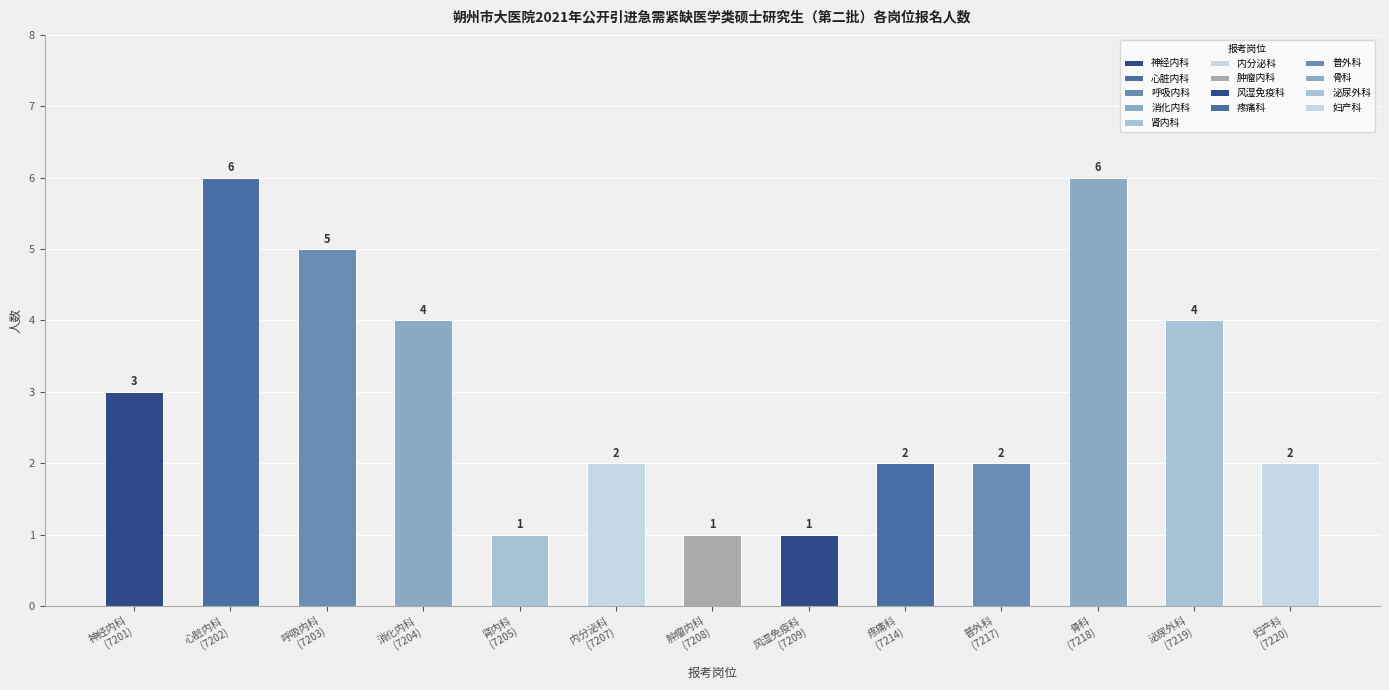

List the labels in order of value, largest first.

心脏内科, 骨科, 呼吸内科, 消化内科, 泌尿外科, 神经内科, 内分泌科, 疼痛科, 普外科, 妇产科, 肾内科, 肿瘤内科, 风湿免疫科